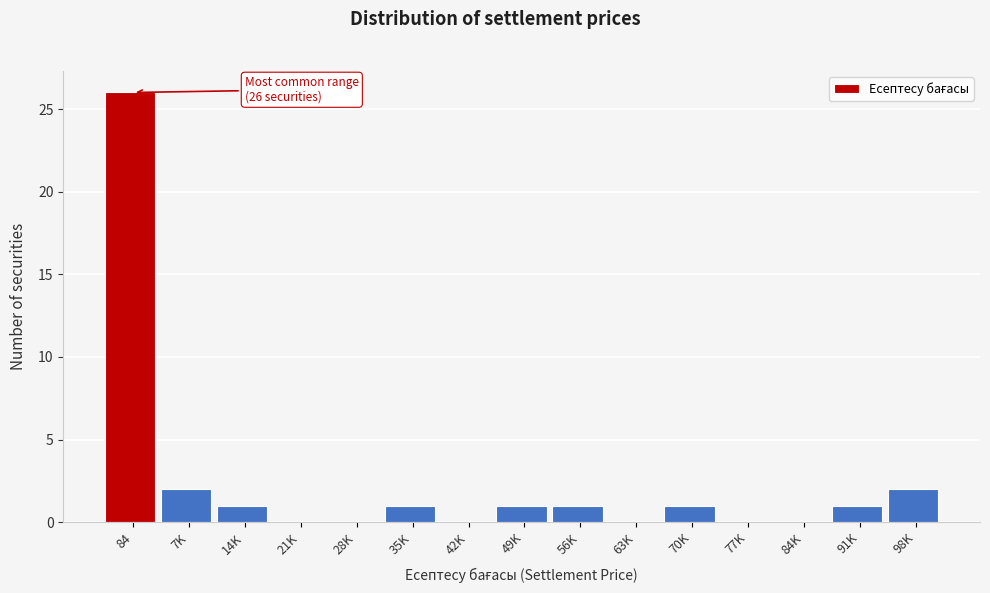

Reading right to left, what are all the values shown in this chart?

98K=2	91K=1	84K=0	77K=0	70K=1	63K=0	56K=1	49K=1	42K=0	35K=1	28K=0	21K=0	14K=1	7K=2	84=26